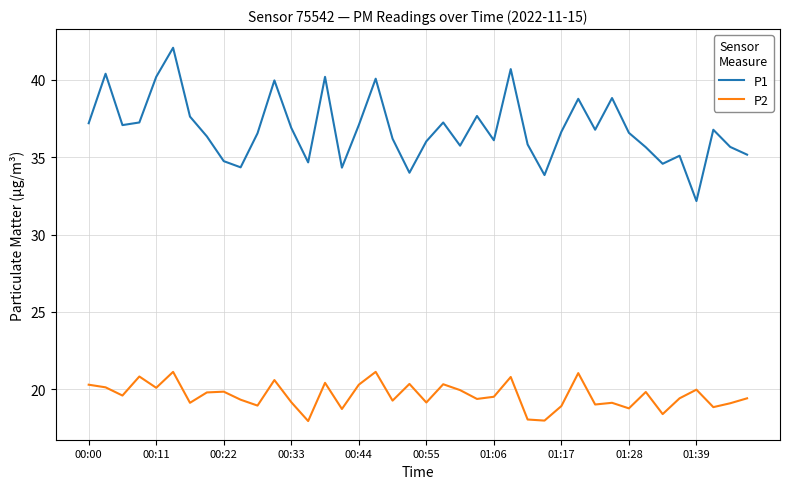

What is the highest value of the P1 series?

42.1